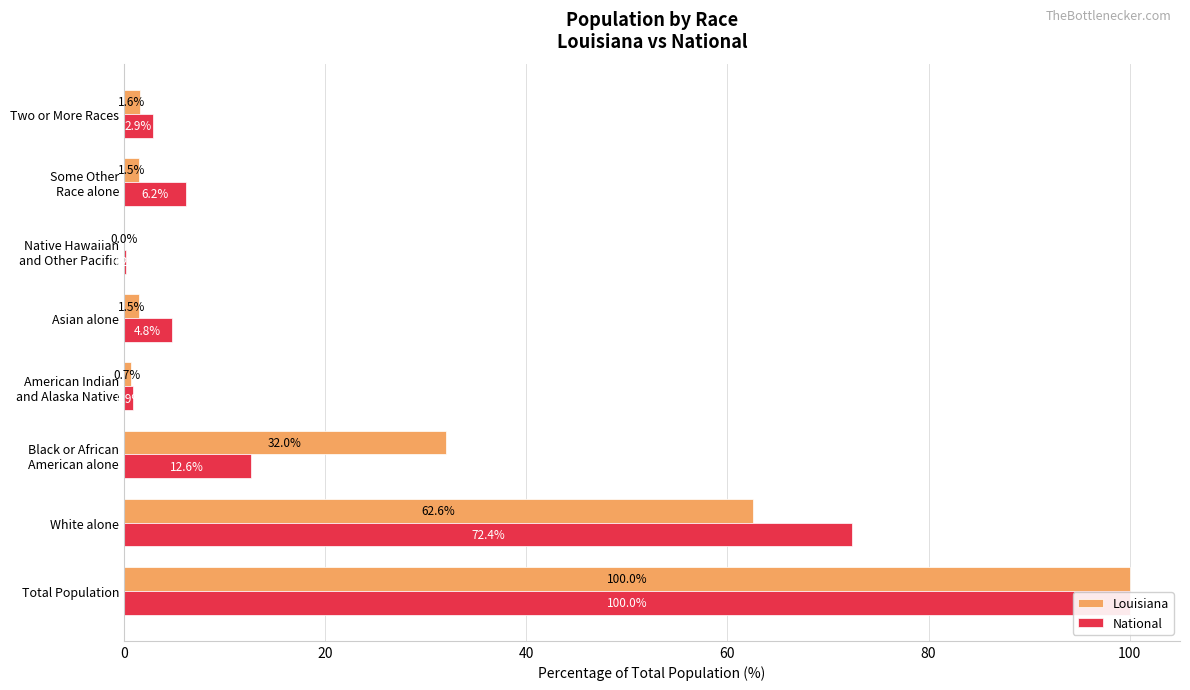

Rank the series at Asian alone from highest to lowest value.

National, Louisiana